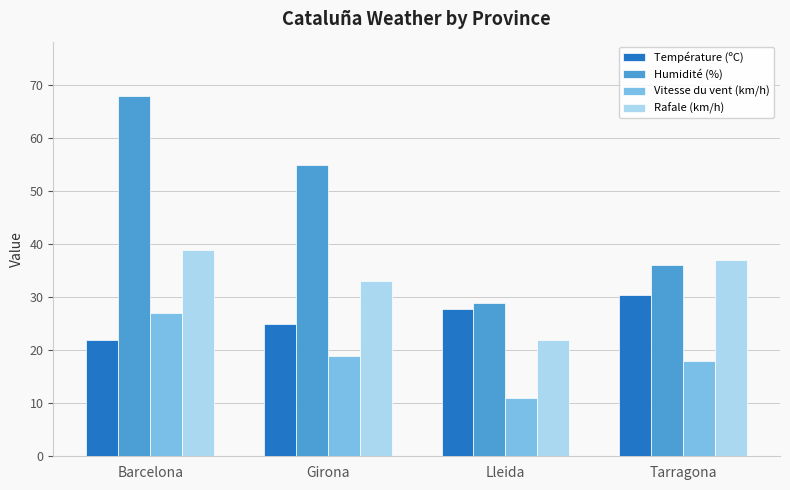

How many data points does each series have?

4